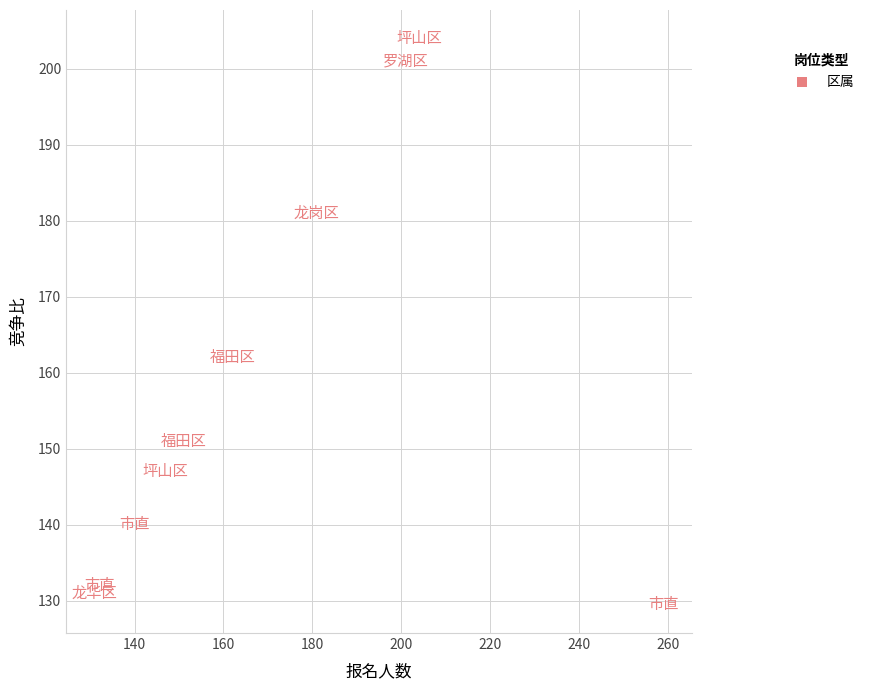

What Y value in the scatter plot is closest to 166?

162.0